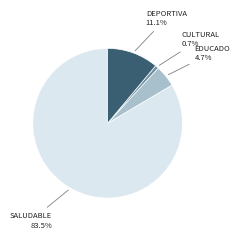

Is there any slice that represents more than half of the pie?

Yes